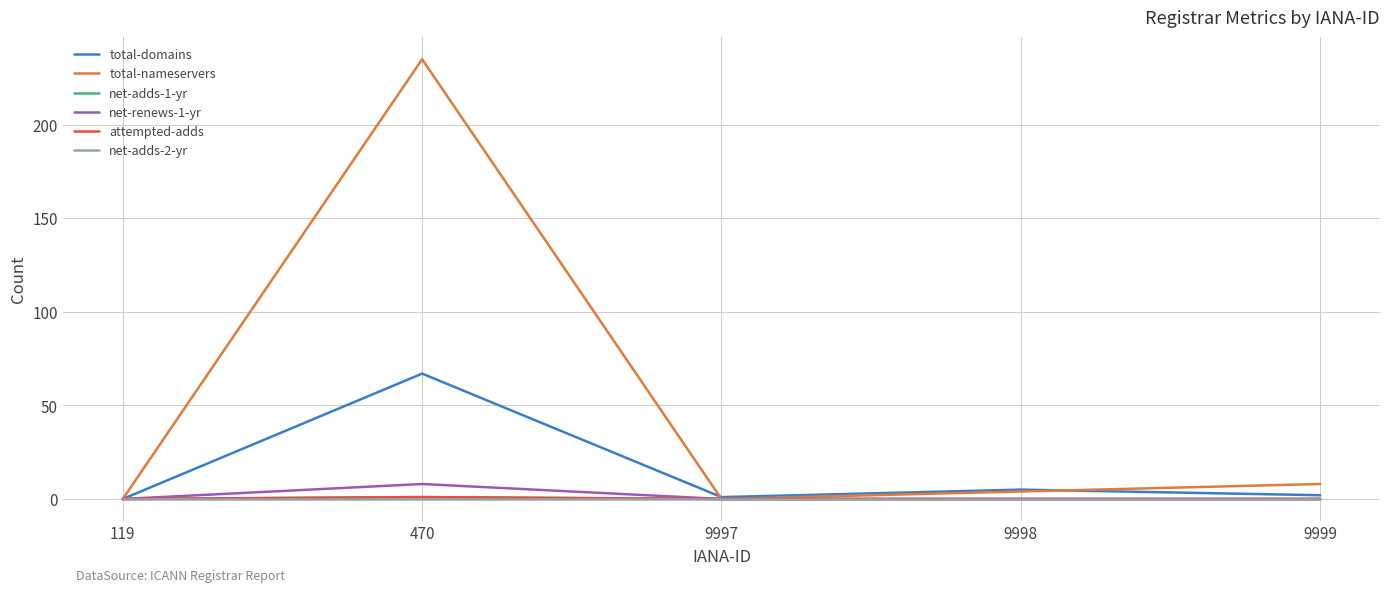

Does the chart display data point markers on the line(s)?

No